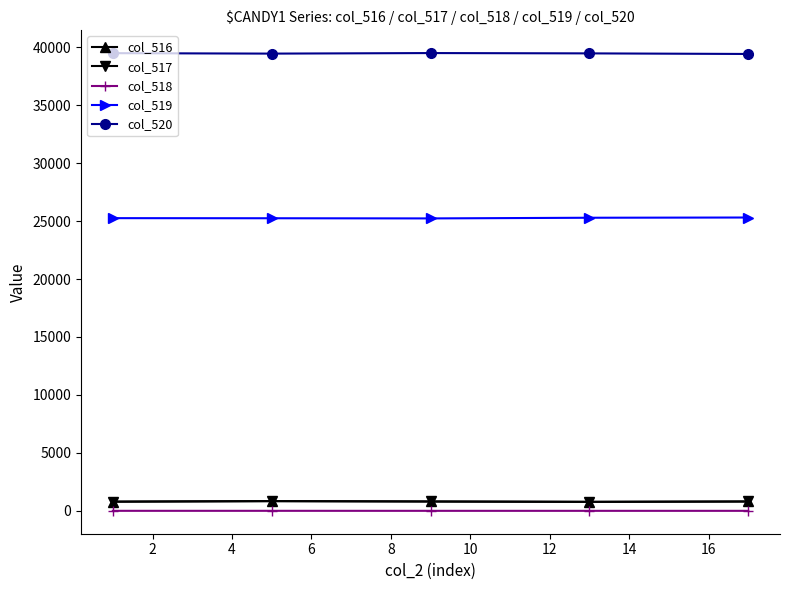

What is the difference between the maximum and minimum values in the col_518 series?

1